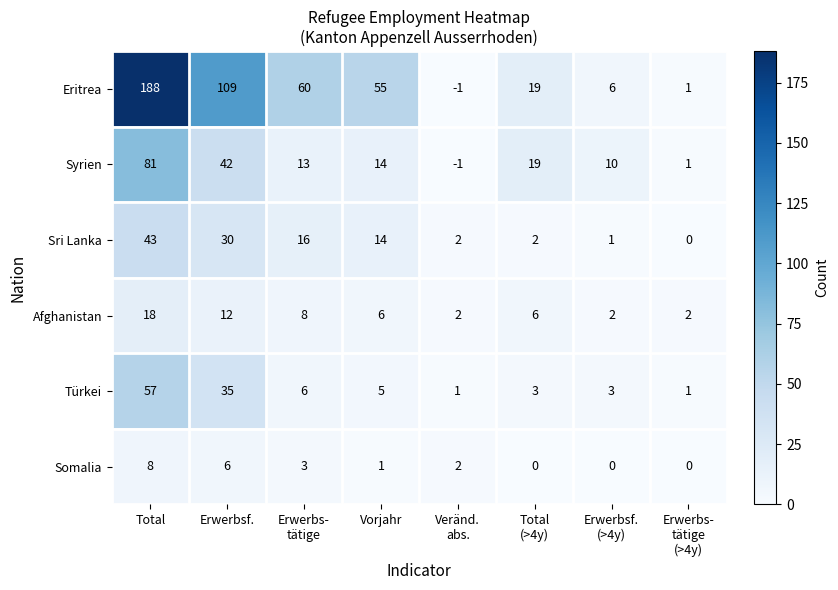

Count the Afghanistan values in the range 2 to 12.

7